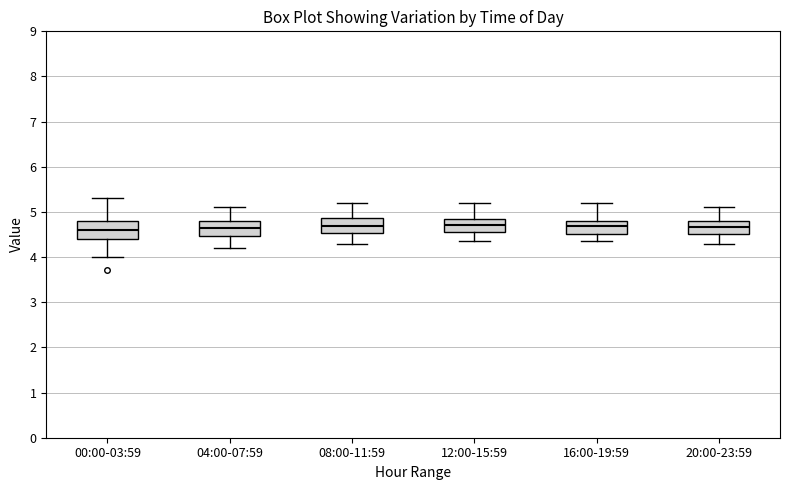

Reading left to right, transcribe this box plot: for each box, give where its median line is, the range the box spans, and where its two whiskers end, as read against the y-axis. The values are not printed on the chart, so give them approximately, as read against the axis.

00:00-03:59: median 4.6, box 4.4 to 4.8, whiskers 4.0 to 5.3
04:00-07:59: median 4.6, box 4.5 to 4.8, whiskers 4.2 to 5.1
08:00-11:59: median 4.7, box 4.5 to 4.9, whiskers 4.3 to 5.2
12:00-15:59: median 4.7, box 4.6 to 4.9, whiskers 4.4 to 5.2
16:00-19:59: median 4.7, box 4.5 to 4.8, whiskers 4.4 to 5.2
20:00-23:59: median 4.7, box 4.5 to 4.8, whiskers 4.3 to 5.1